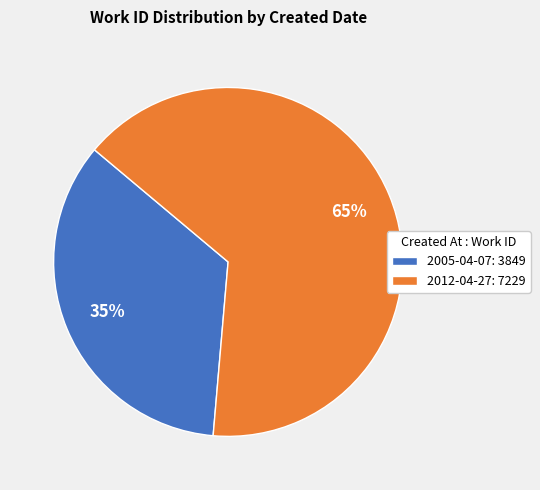

What is the smallest slice in the pie chart?

2005-04-07